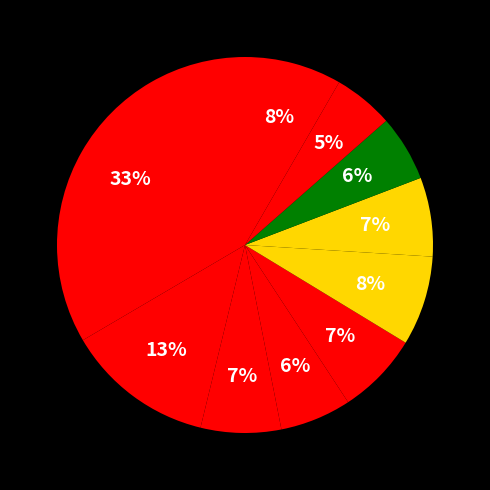

To the nearest percent, what is the average slice percentage?

10%